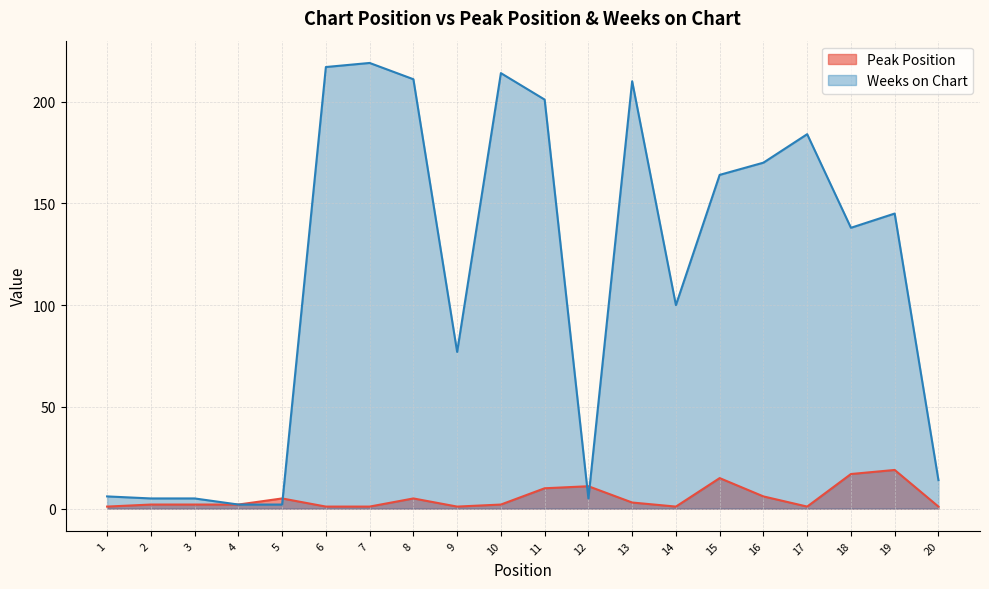

True or false: Peak Position and Weeks on Chart intersect in this chart.

True